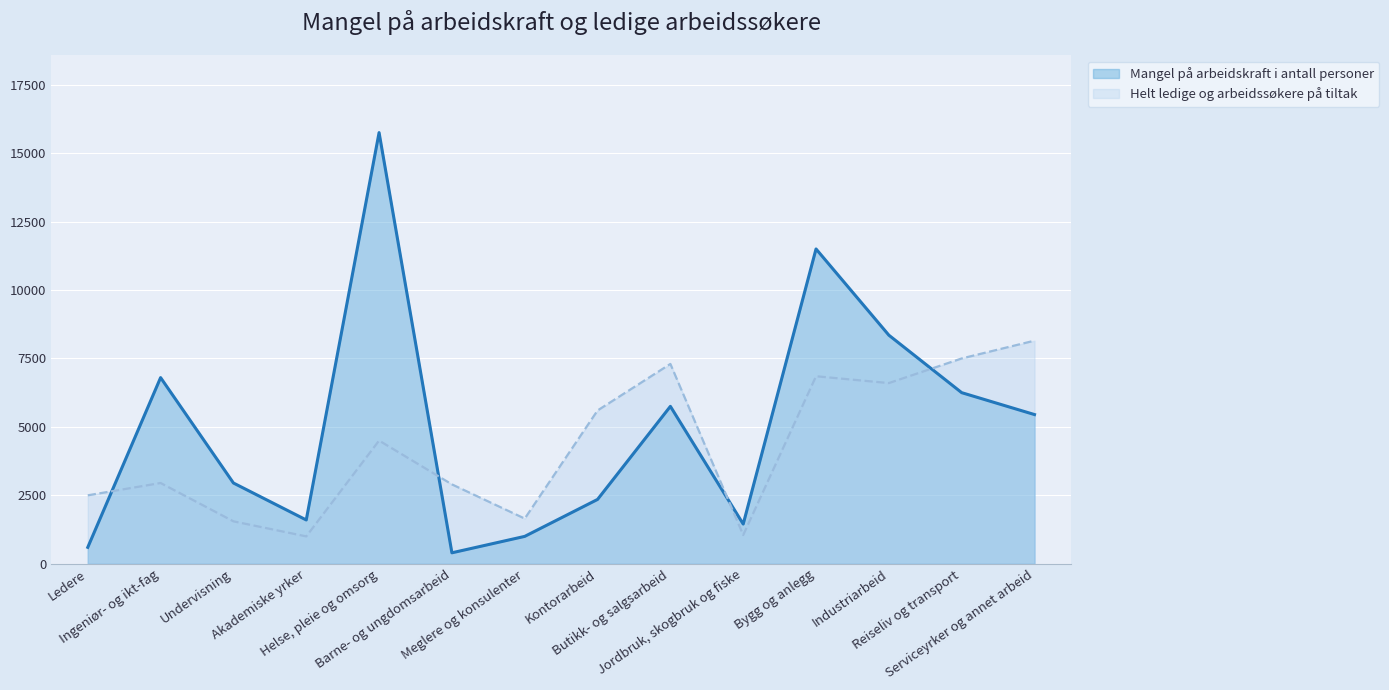

Rank the series by their maximum value, from lowest to highest.

Helt ledige og arbeidssøkere på tiltak, Mangel på arbeidskraft i antall personer